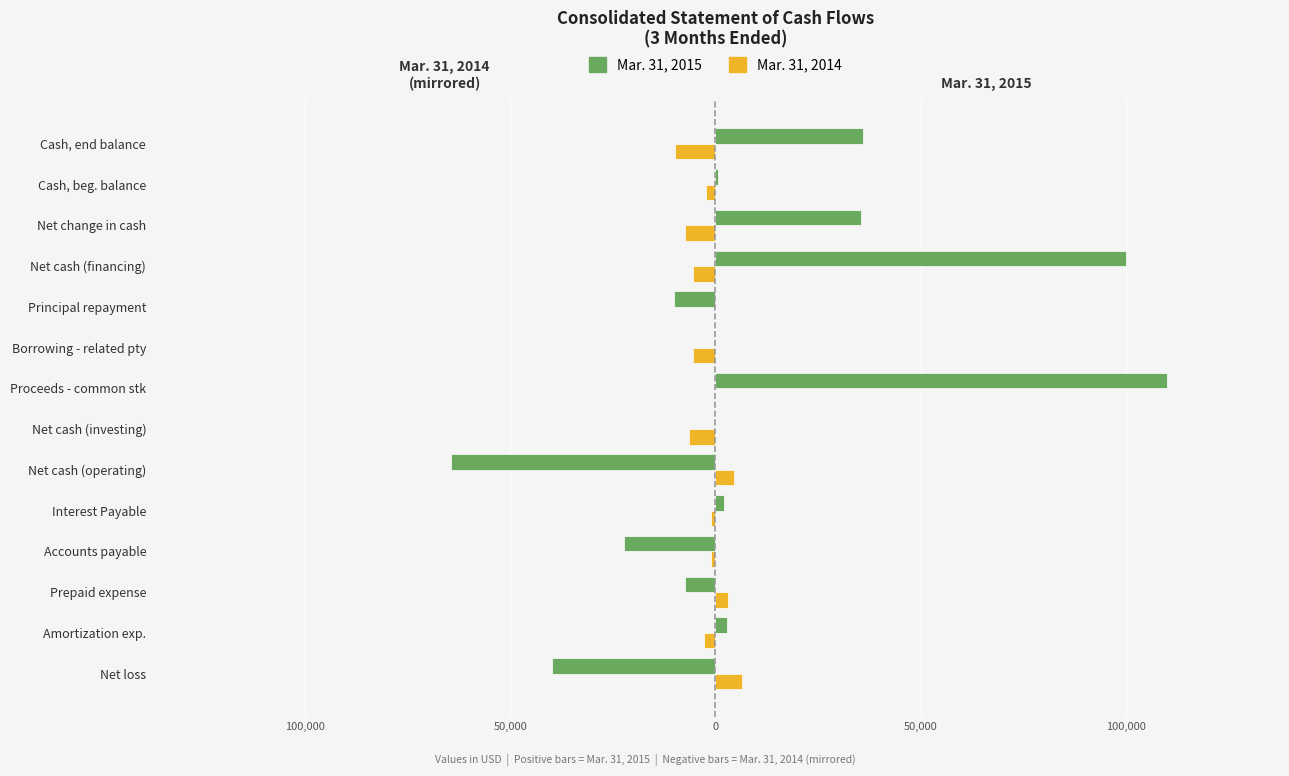

What is the difference between the maximum and minimum values in the Mar. 31, 2015 series?

174479